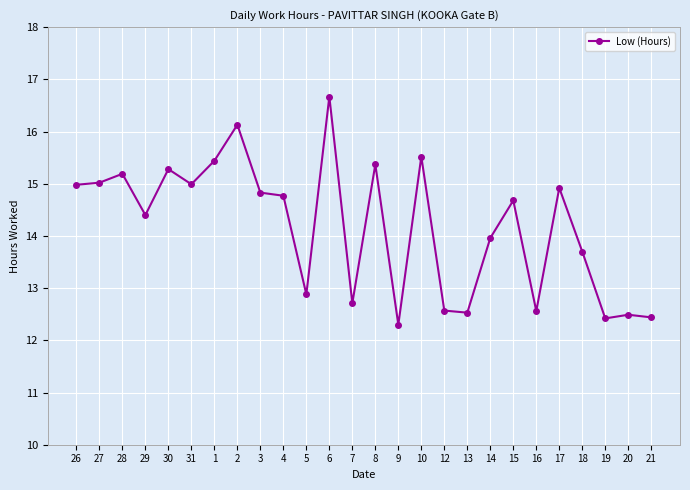

What is the sum of the values at 7 and 13?

25.2